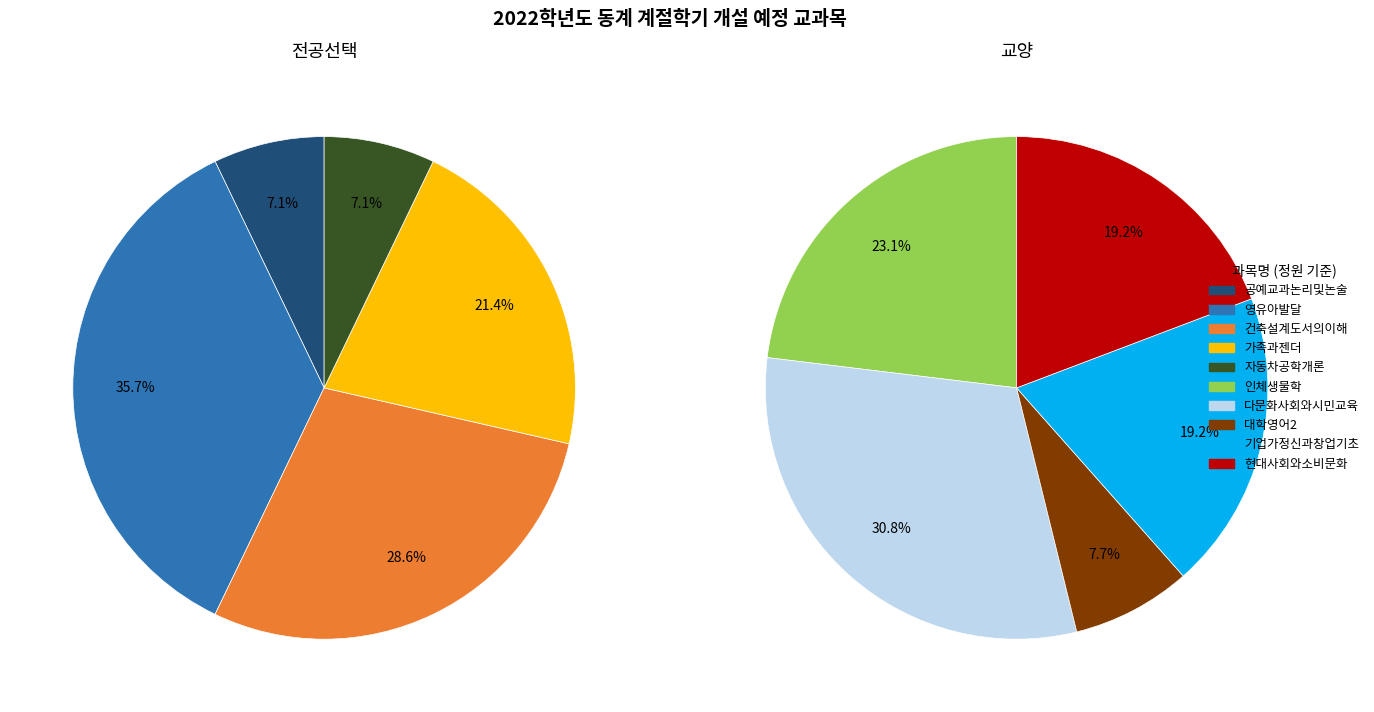

What is the change in value from 공예교과논리및논술 to 현대사회와소비문화?

+40